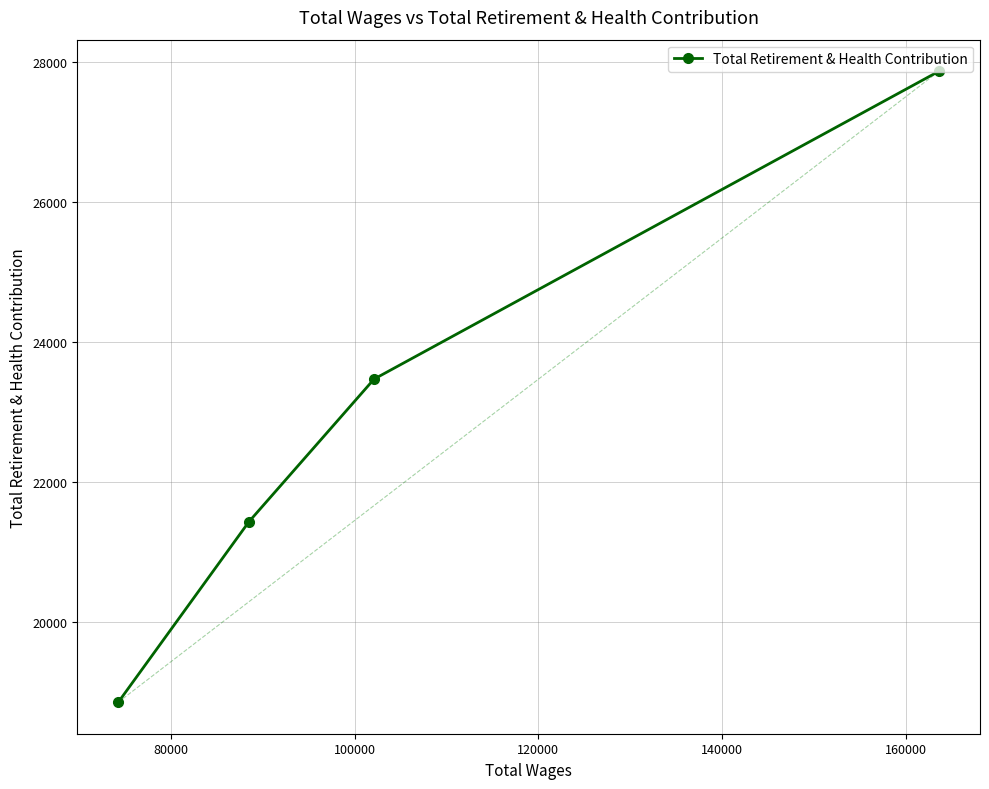

How many values are between 21435 and 27872?

3